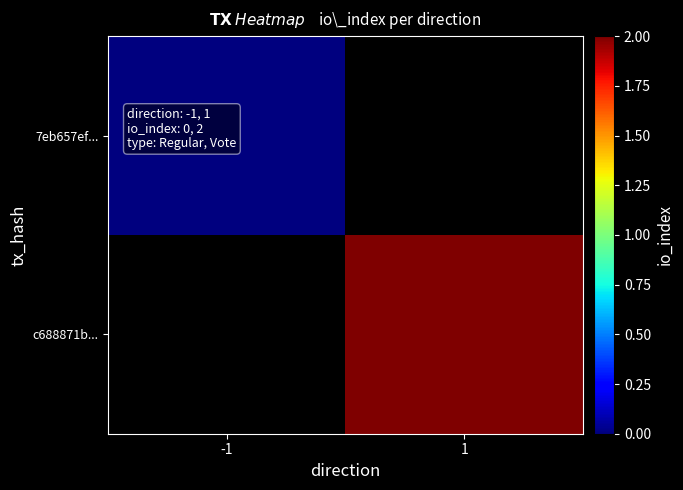

Which series has the largest range (max minus min)?

7eb657ef...